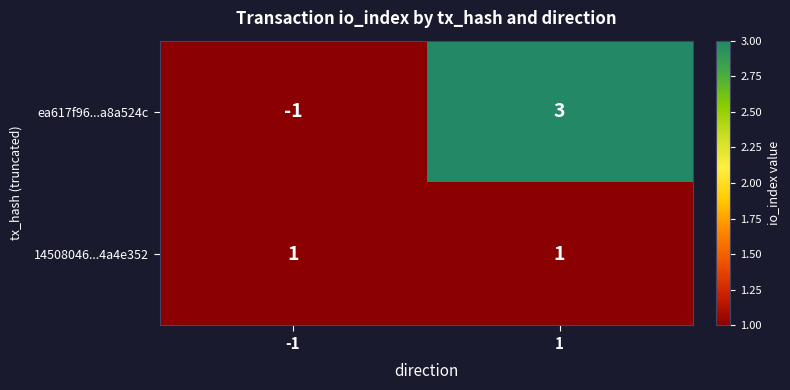

At which category is the sum across all series the highest?

1